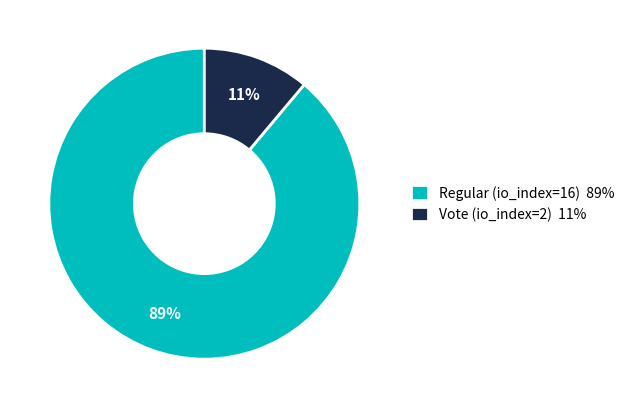

Is the sum of Vote (io_index=2) 11% and Regular (io_index=16) 89% greater than half?

Yes